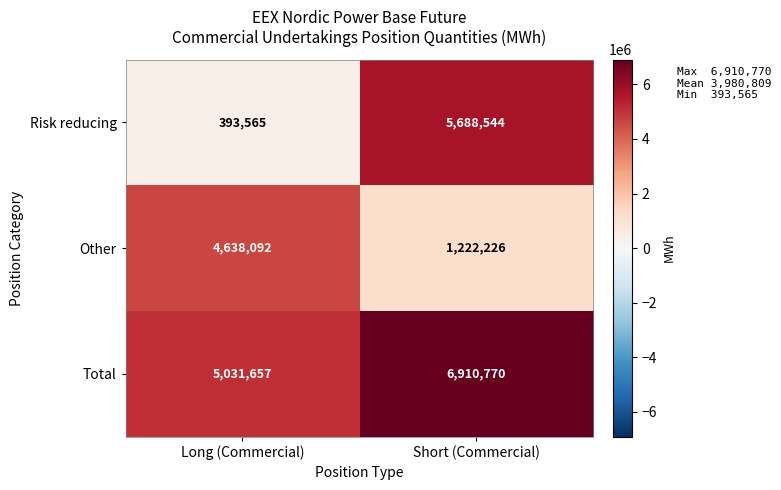

What is the sum of all Other values?

5860318